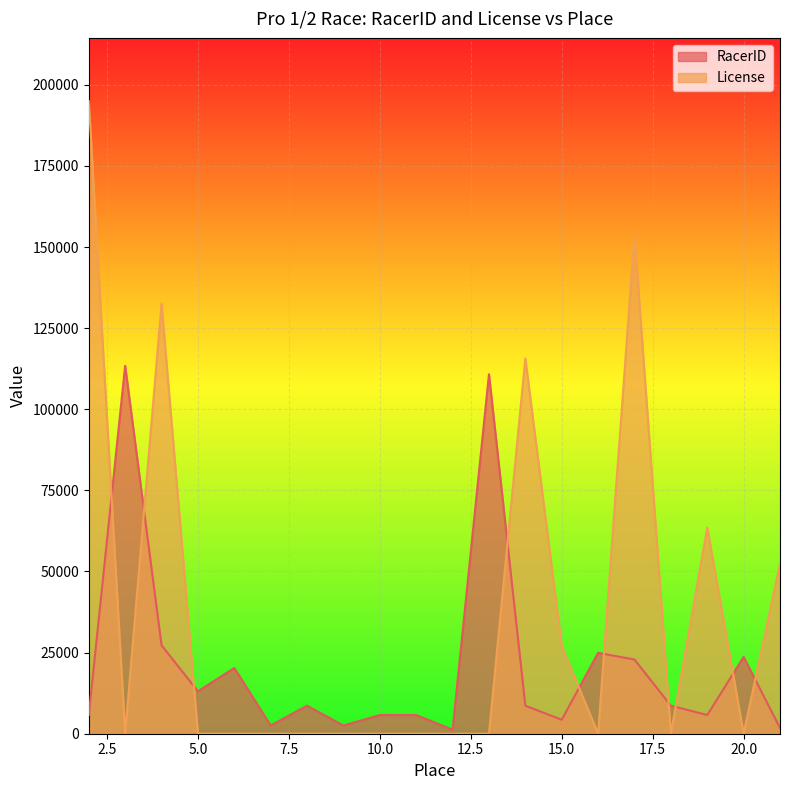

Reading right to left, what are all the values shown in this chart?

RacerID: 1800	23664	5765	8640	22865	24929	4310	8637	110808	1245	5754	5751	2537	8640	2548	20274	13083	27253	113421	5797
License: 52534	0	63559	0	153619	0	27066	115644	0	0	0	0	0	0	0	0	0	132539	0	194969